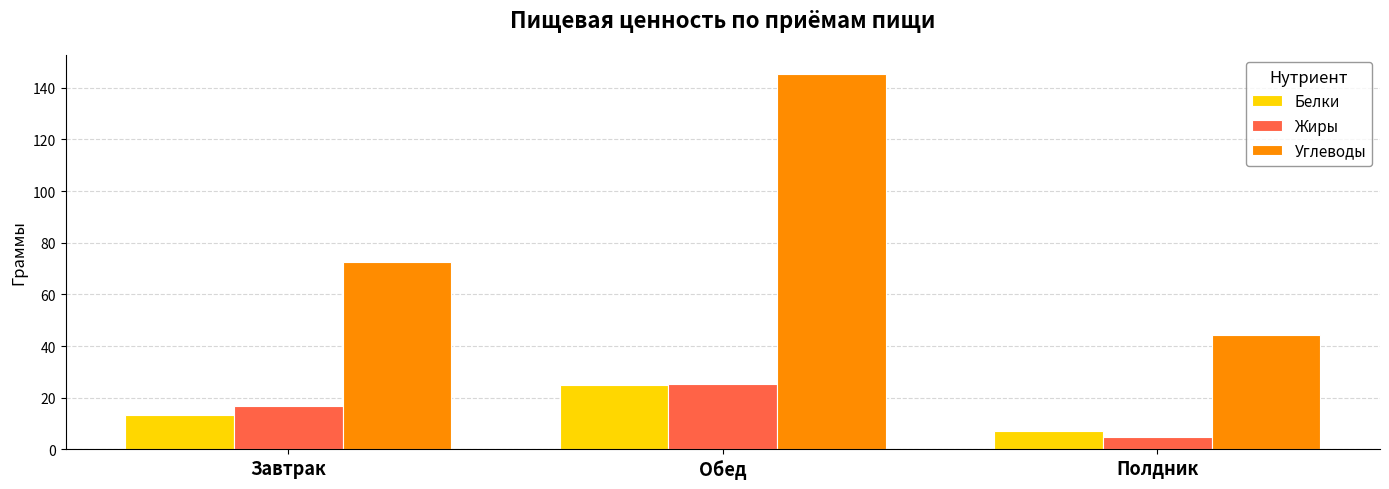

Rank the categories by Белки value from lowest to highest.

Полдник, Завтрак, Обед